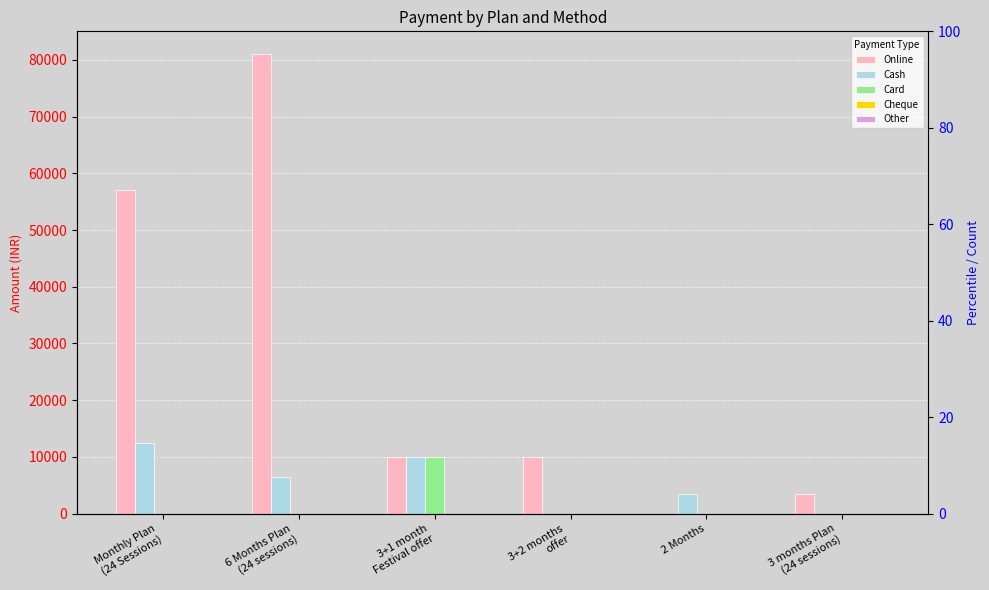

What is the difference between the maximum and minimum values in the Card series?

9999